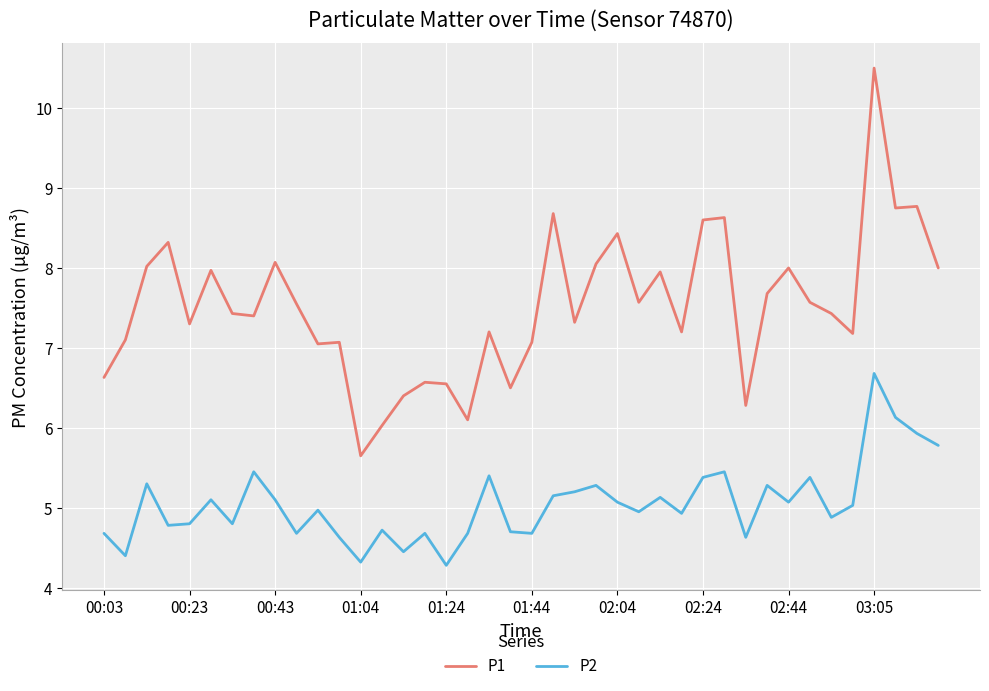

Which series has the largest range (max minus min)?

P1